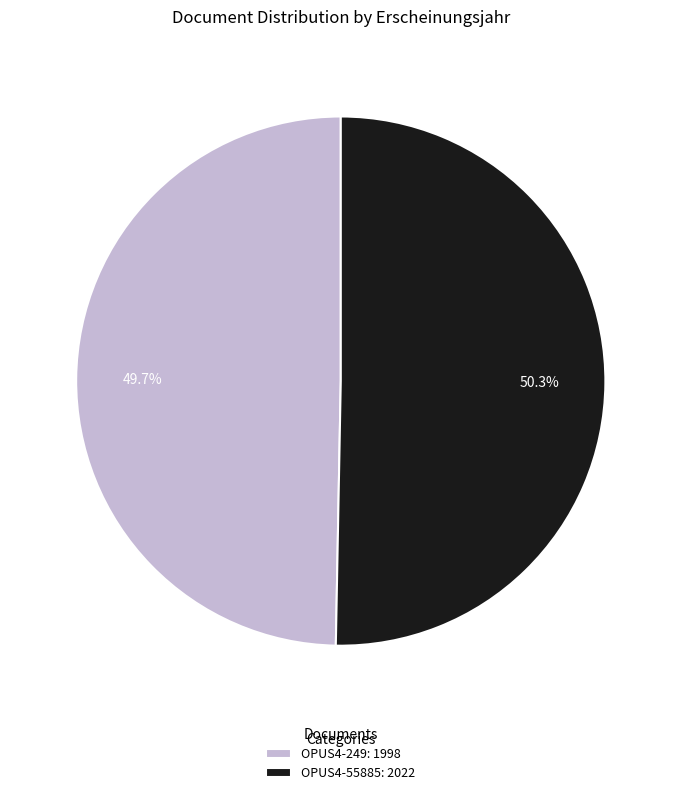

What is the majority slice?

OPUS4-55885